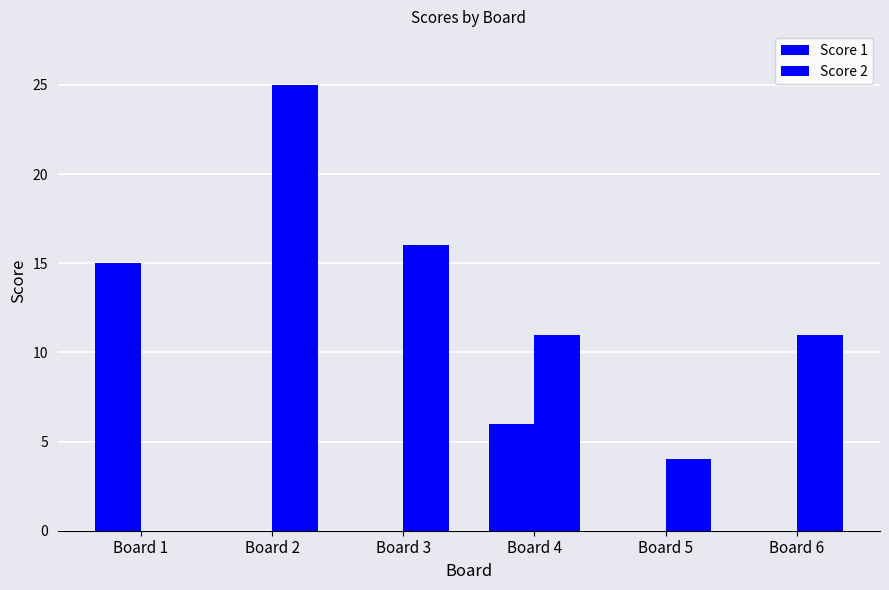

How many groups of bars are there?

6